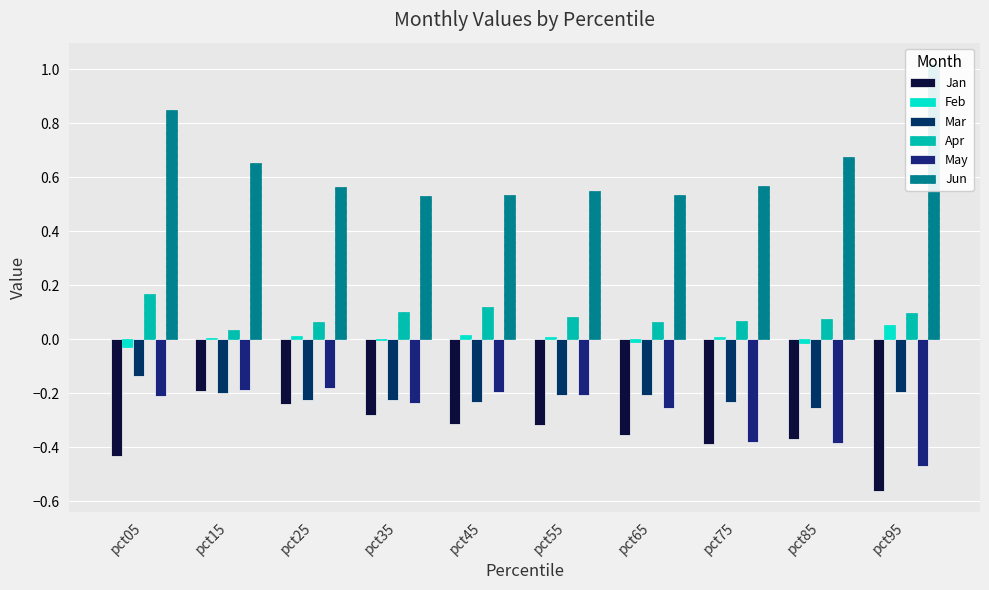

Are the bars horizontal?

No